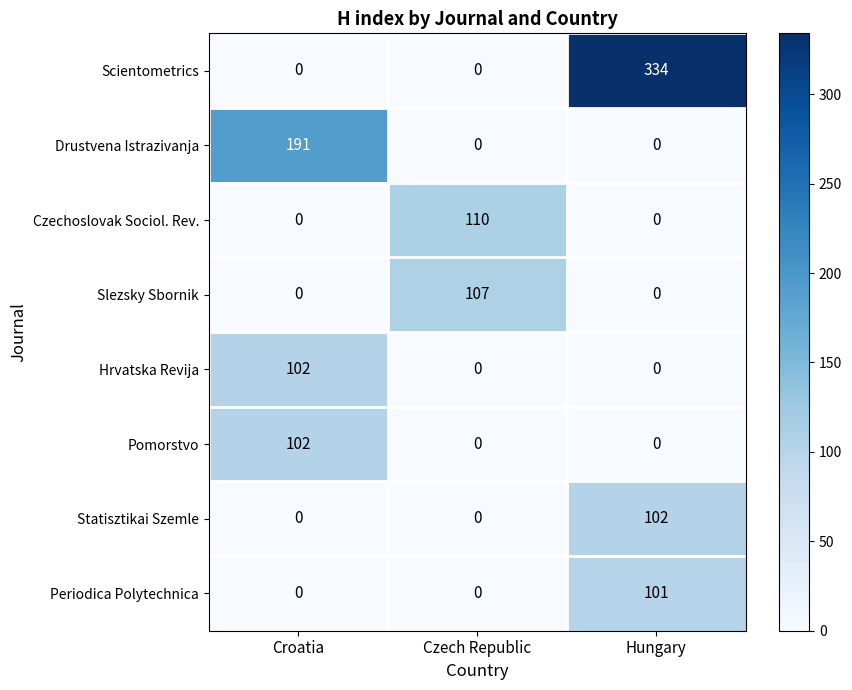

Count the Scientometrics values in the range 0 to 334.

3